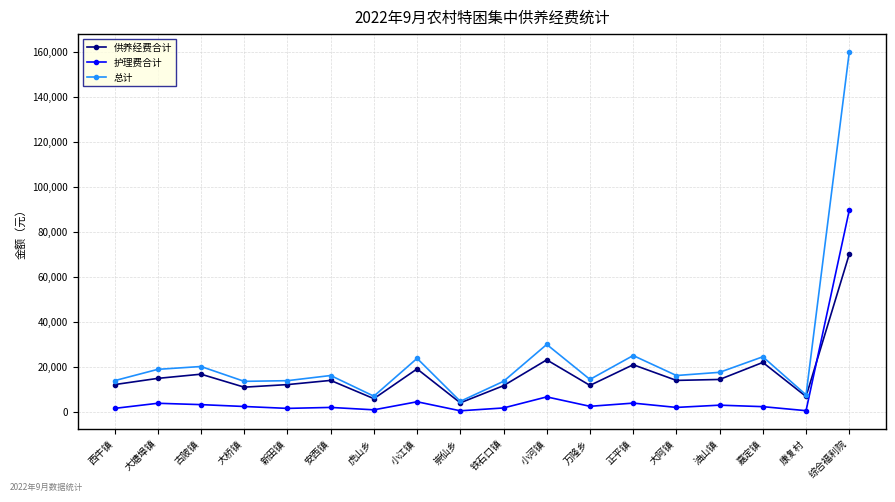

What is the value of the 总计 point at the 13th from the left?

25200